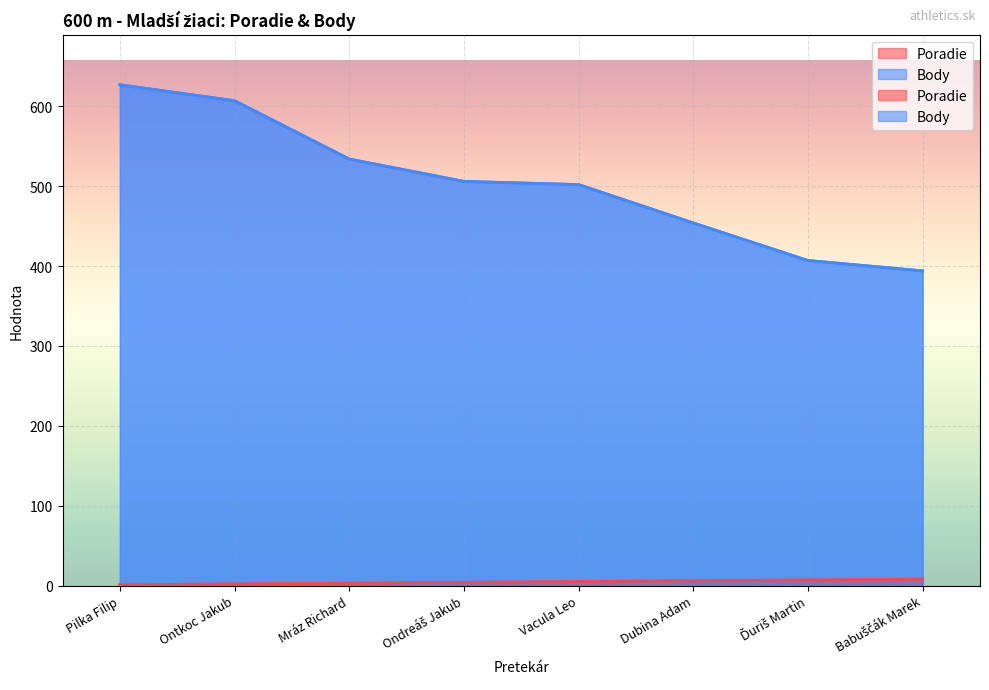

The Body series shows 244 at Babuščák Marek. True or false?

False